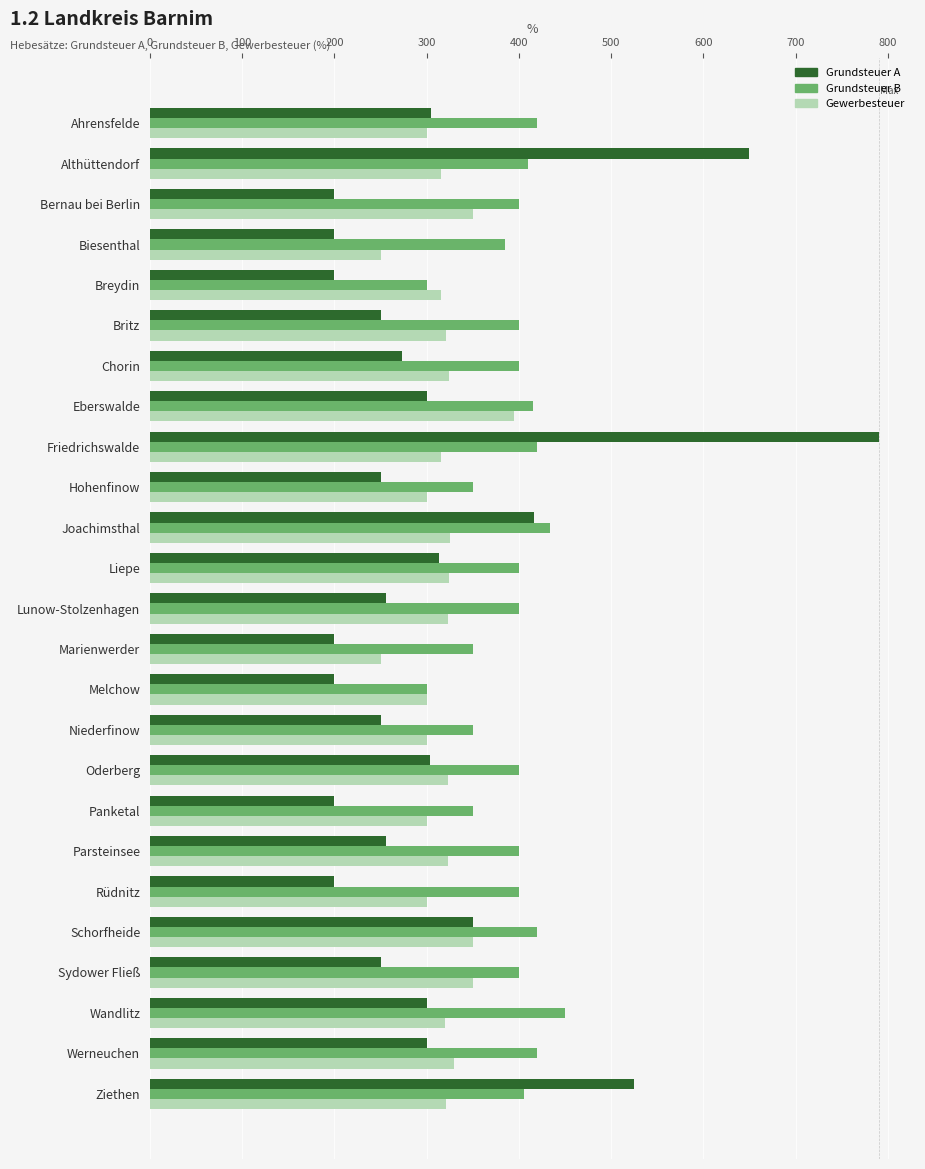

What is the spread (max minus min) of values at Hohenfinow?

100